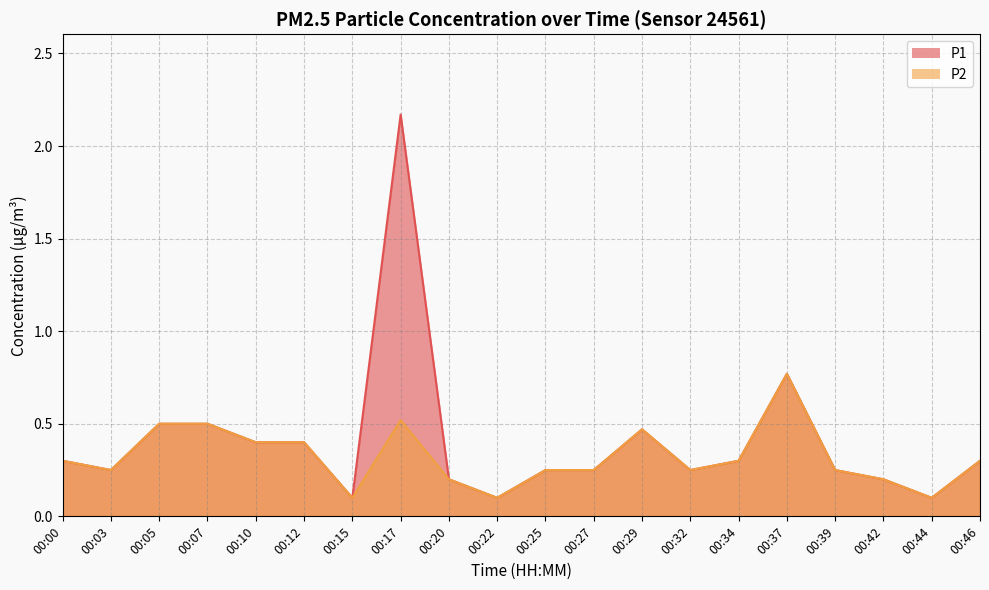

Is the value of P2 at 00:39 greater than the value of P1 at 00:29?

No